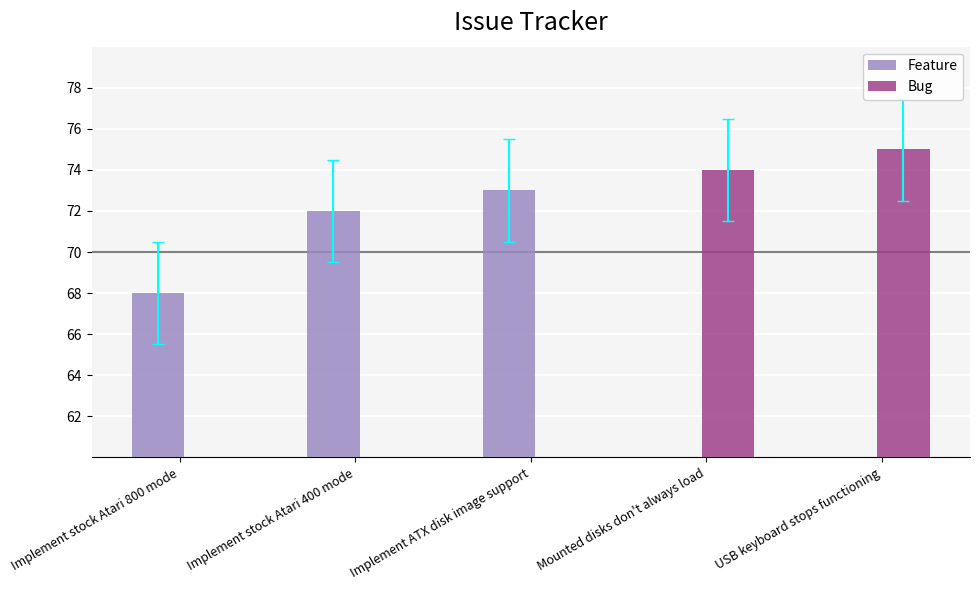

What is the average value of the Feature series?

43